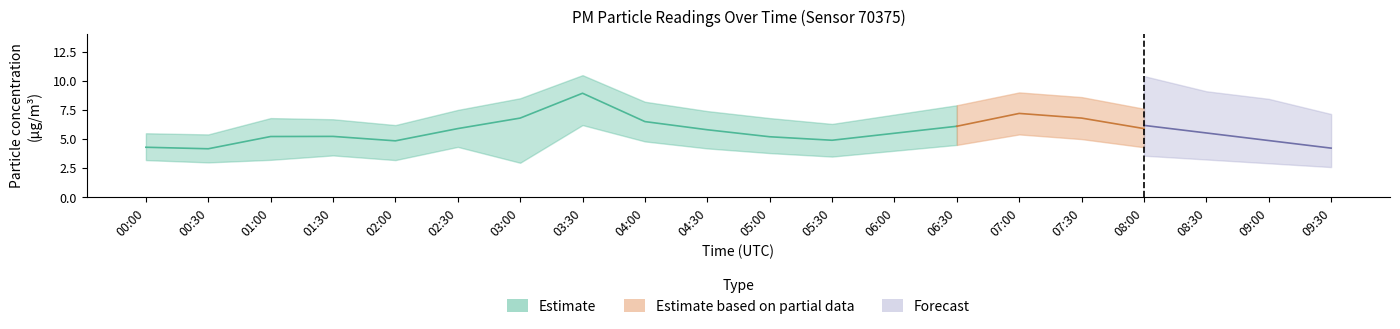

What is the label of the 11th point from the left?

05:00